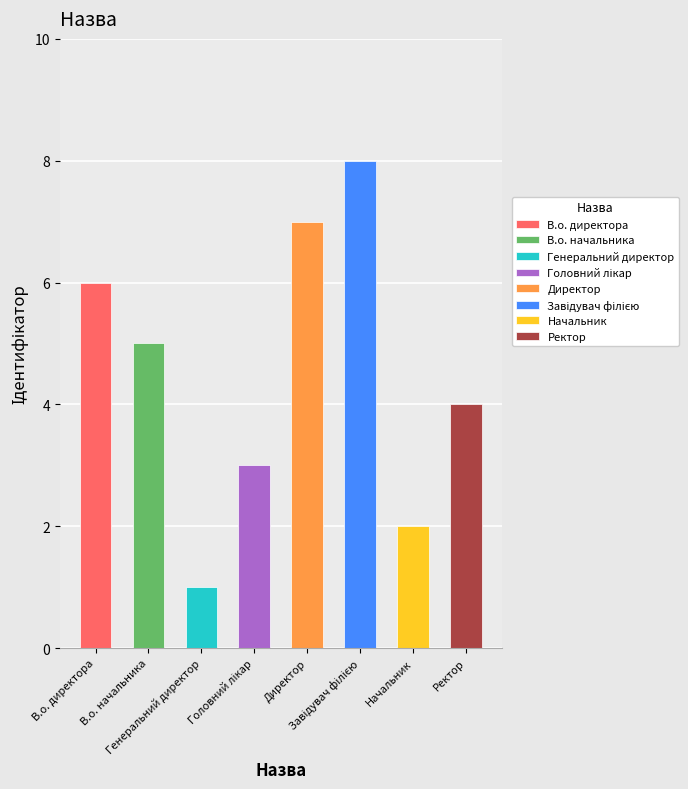

Where does the data first go above 5?

В.о. директора